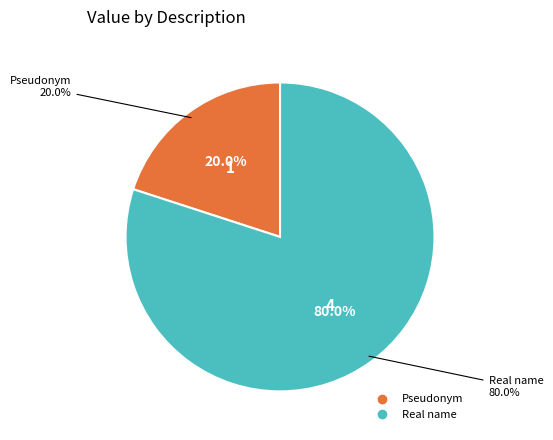

To the nearest percent, what is the combined percentage of Real name and Pseudonym?

100%